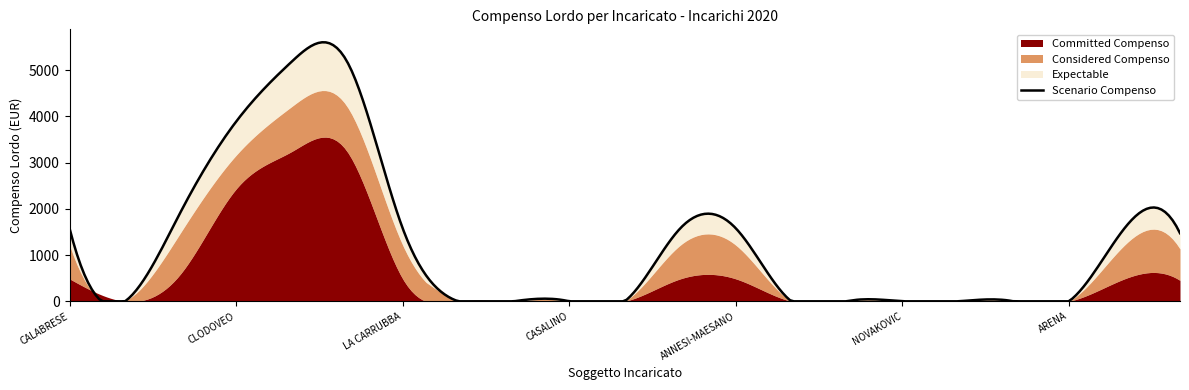

Is it true that the value at NOVAKOVIC is 0?

True